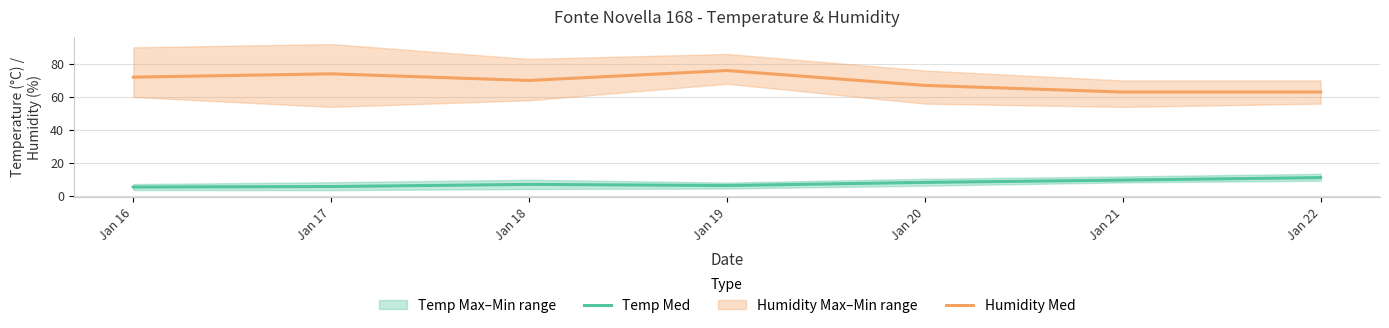

At which label is Temp Med closest to 8?

Jan 20